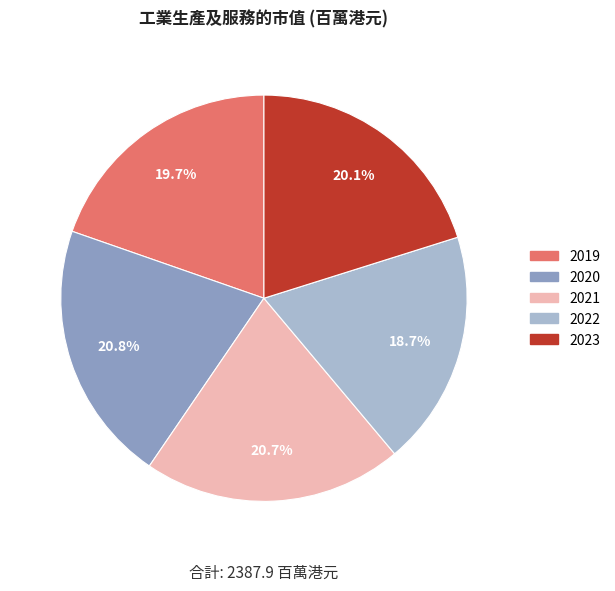

Is it true that 2022 is 7% of the pie?

False